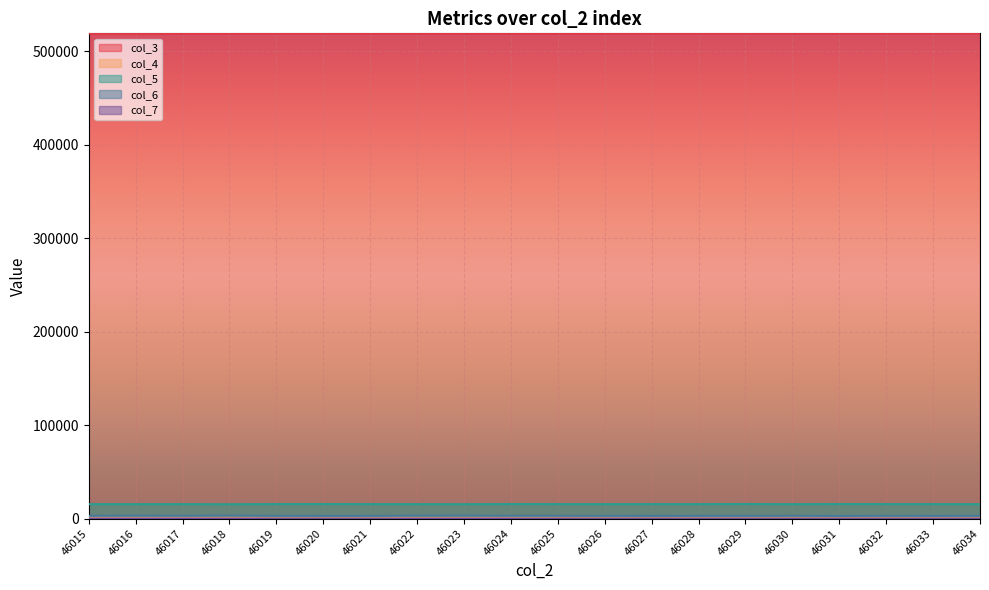

Reading left to right, transcribe all the data shown in this chart.

col_3: 46015=519192	46016=519203	46017=519214	46018=519226	46019=519237	46020=519248	46021=519260	46022=519271	46023=519282	46024=519293	46025=519305	46026=519316	46027=519327	46028=519339	46029=519350	46030=519361	46031=519372	46032=519384	46033=519395	46034=519406
col_4: 46015=1685	46016=1657	46017=1702	46018=1599	46019=1686	46020=1693	46021=1720	46022=1634	46023=1691	46024=1657	46025=1663	46026=1704	46027=1732	46028=1774	46029=1689	46030=1691	46031=1713	46032=1697	46033=1701	46034=1718
col_5: 46015=15534	46016=15474	46017=15522	46018=15393	46019=15587	46020=15634	46021=15545	46022=15497	46023=15443	46024=15608	46025=15552	46026=15518	46027=15554	46028=15536	46029=15661	46030=15475	46031=15647	46032=15563	46033=15551	46034=15484
col_6: 46015=3005	46016=3062	46017=3013	46018=3157	46019=2971	46020=2899	46021=2939	46022=3084	46023=3108	46024=3025	46025=3018	46026=2968	46027=2899	46028=2941	46029=2940	46030=3025	46031=2845	46032=2988	46033=2920	46034=2973
col_7: 46015=40	46016=49	46017=52	46018=65	46019=56	46020=55	46021=39	46022=43	46023=67	46024=51	46025=53	46026=60	46027=65	46028=39	46029=42	46030=53	46031=46	46032=62	46033=42	46034=61